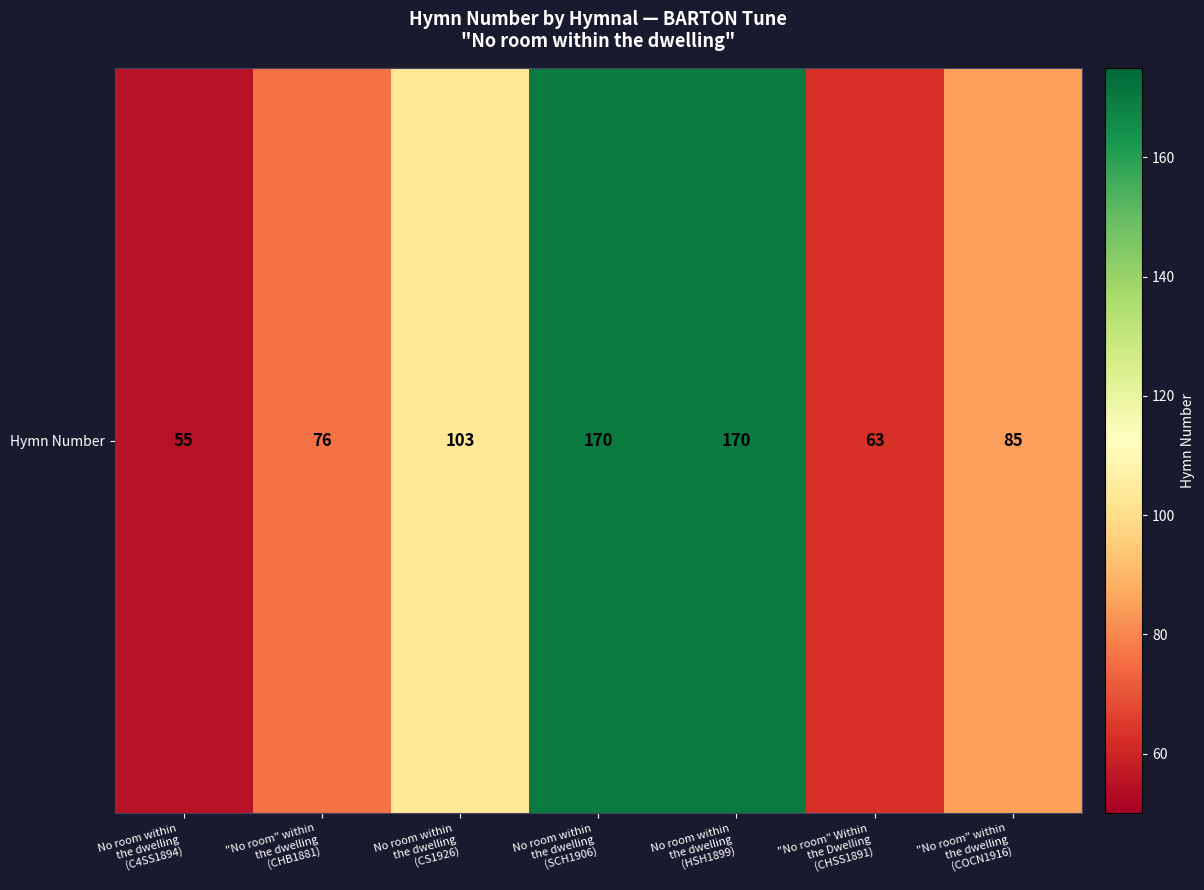

What is the maximum value shown in the chart?

170